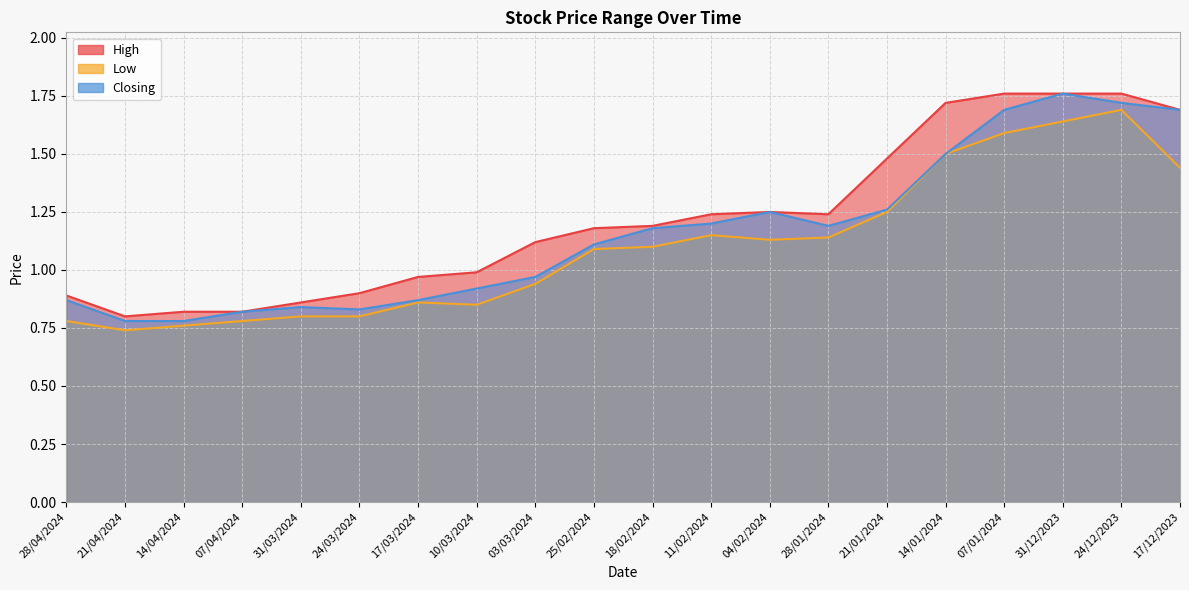

What position from the left is 24/03/2024?

6